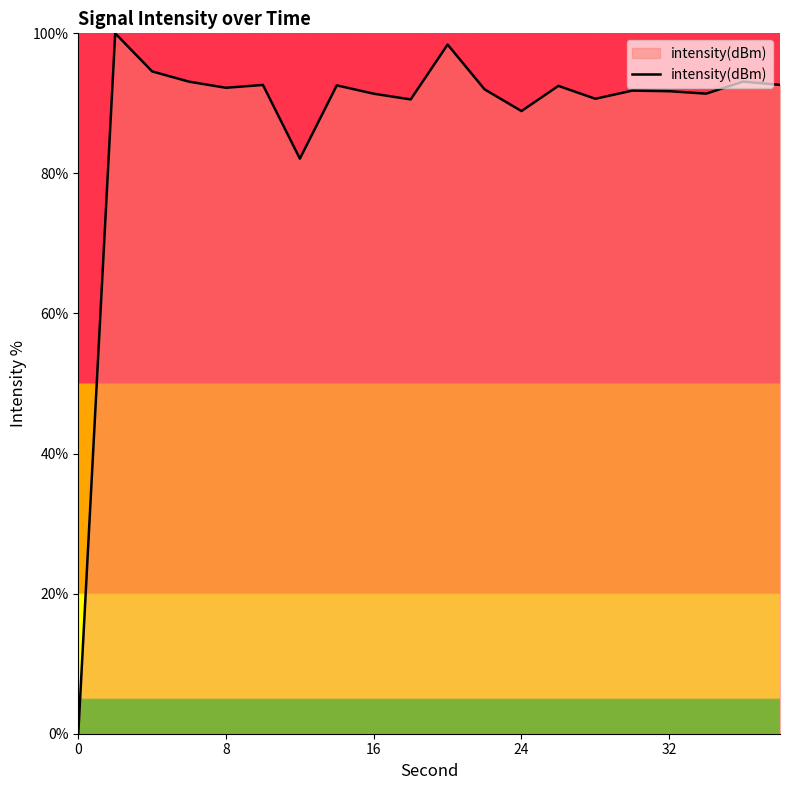

What is the maximum value shown in the chart?

100.0